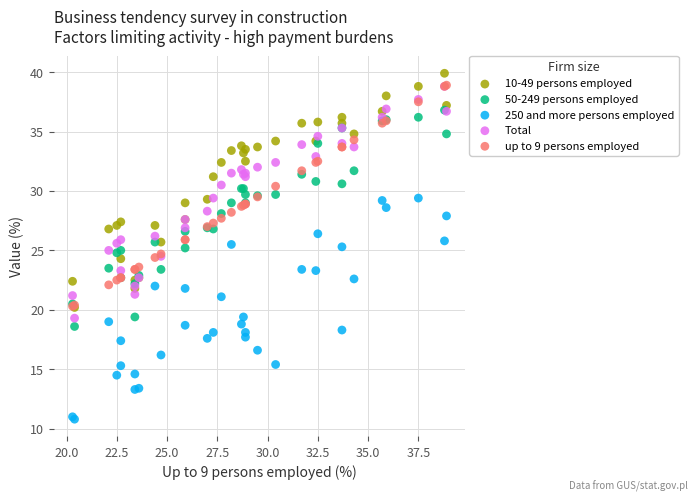

Which series reaches the minimum Y coordinate?

250 and more persons employed